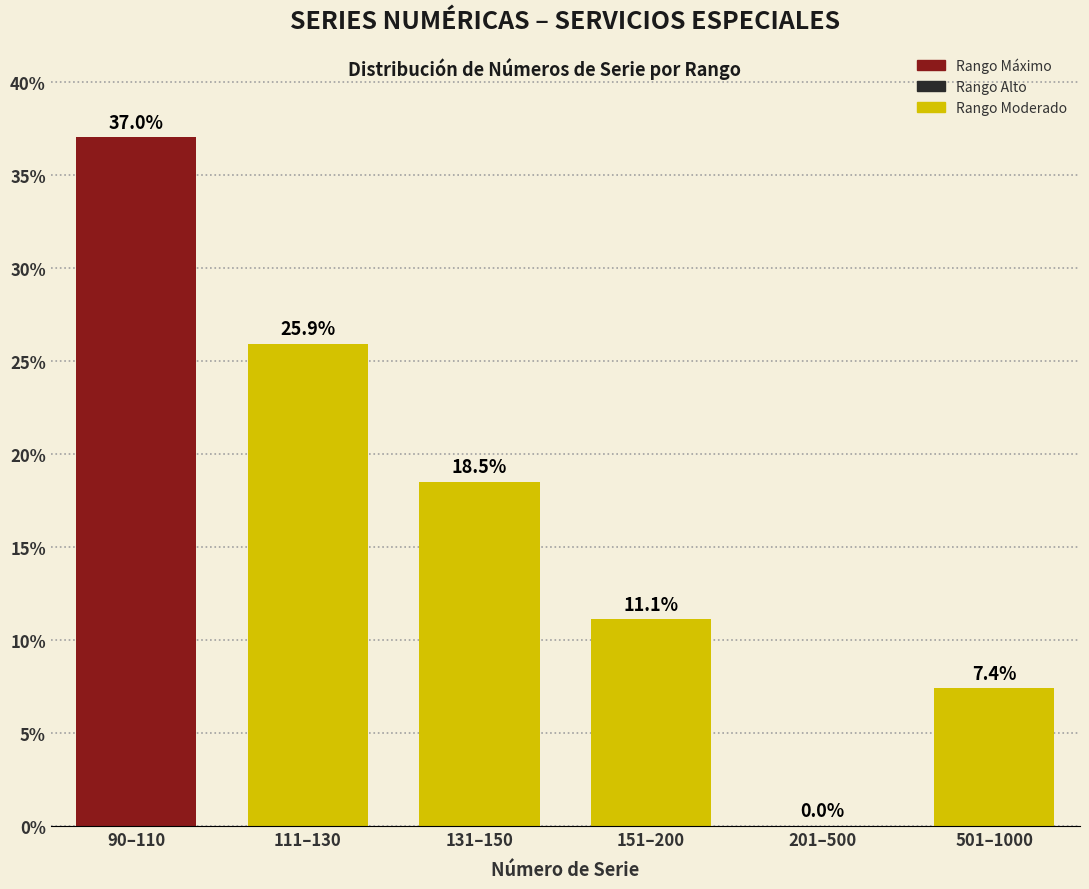

Reading right to left, transcribe all the data shown in this chart.

501–1000=7.4	201–500=0.0	151–200=11.1	131–150=18.5	111–130=25.9	90–110=37.0